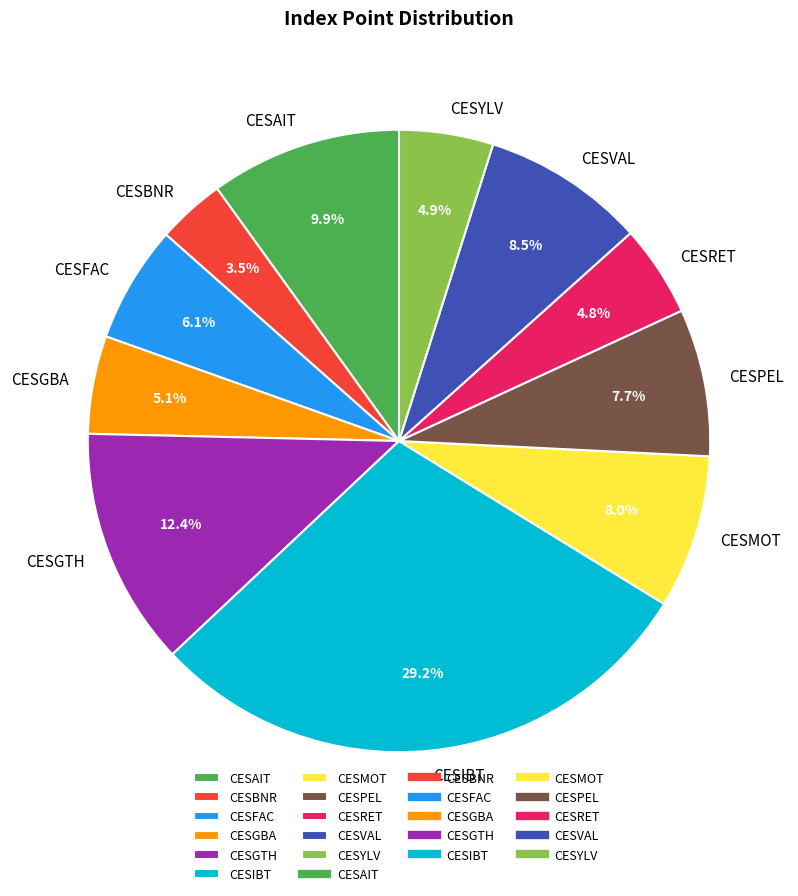

Which has a higher value, CESYLV or CESPEL?

CESPEL